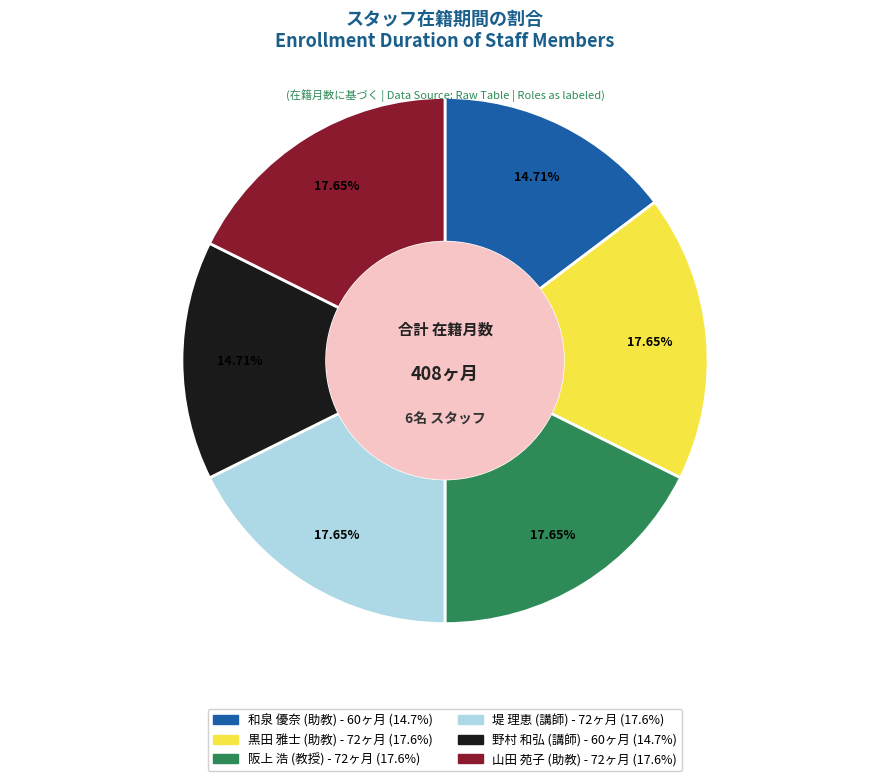

How many slices are in this pie chart?

6